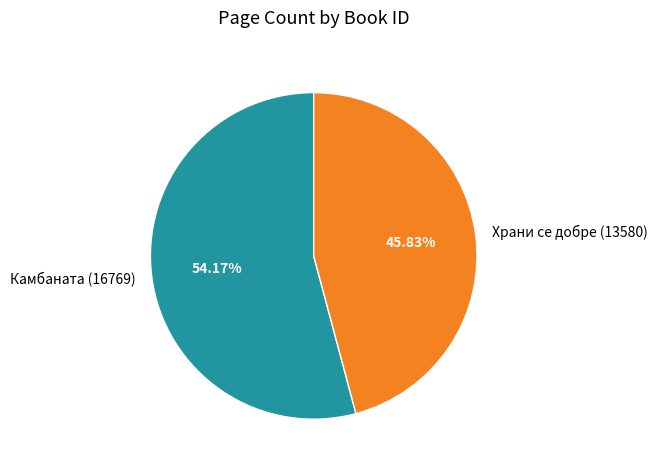

What percentage is the Храни се добре (13580) slice, to the nearest percent?

46%